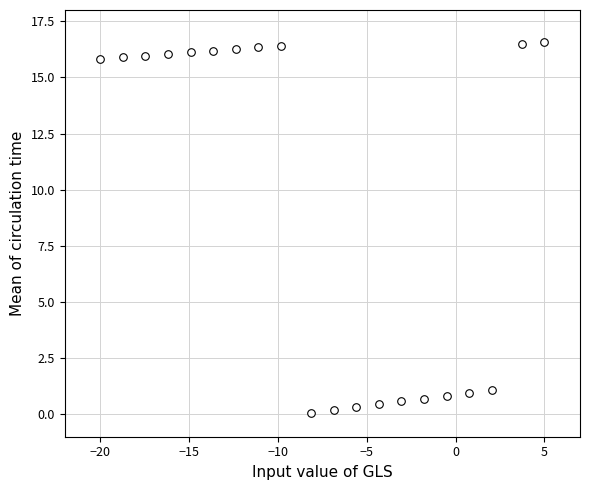

What is the range of Y values (max minus min)?

16.5